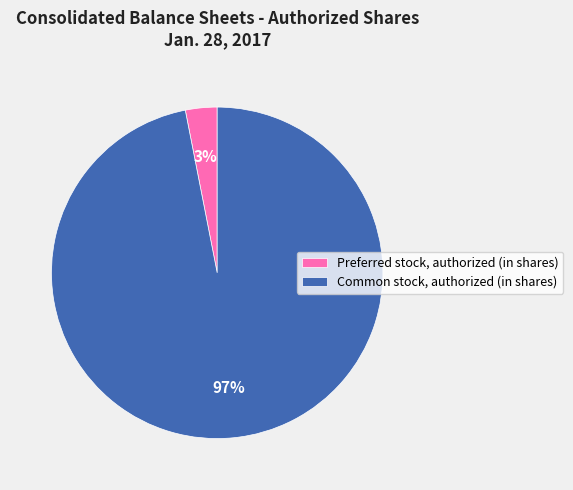

Does any single category account for the majority?

Yes